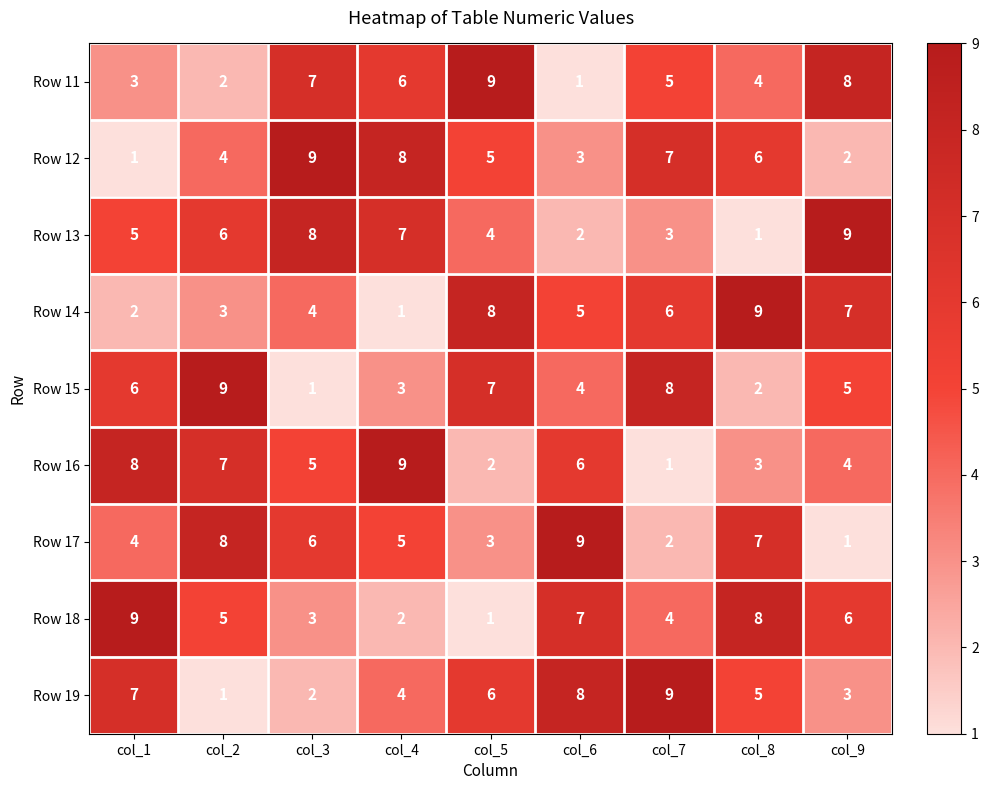

Between col_4 and col_8, which series saw the biggest shift?

Row 14